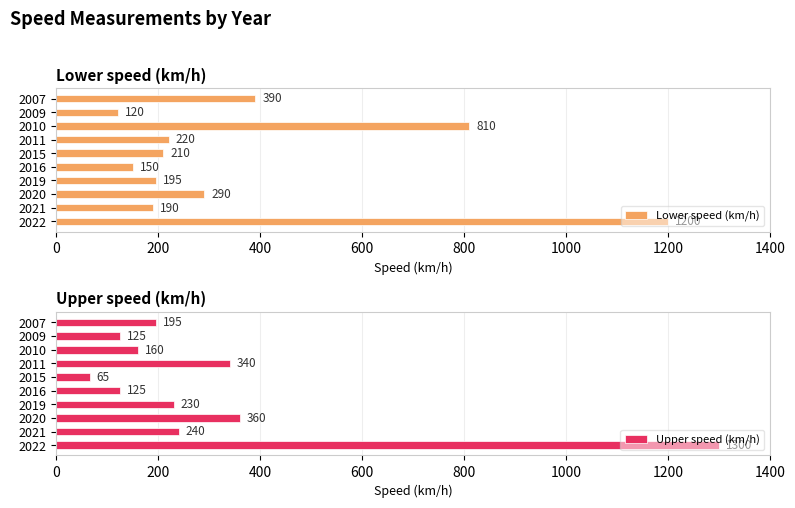

Which category has the lowest value in the Lower speed (km/h) series?

2009